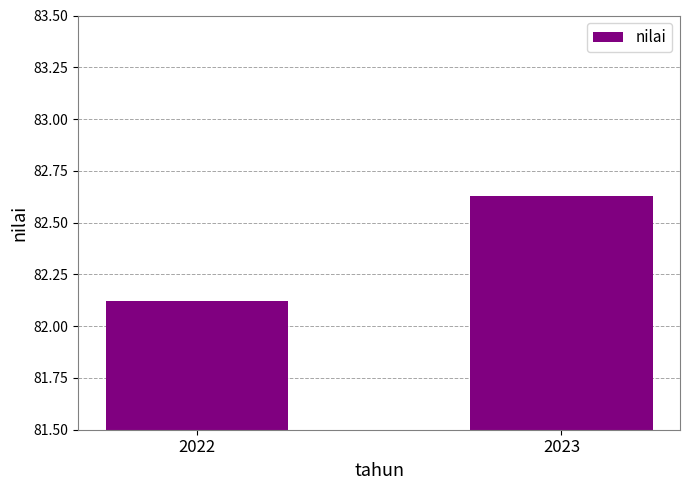

Are the bars horizontal?

No